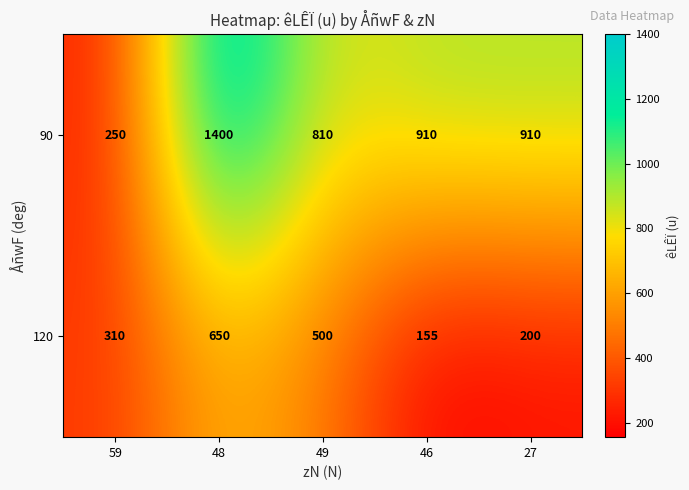

What is the difference between the 90 values at 27 and 48?

490